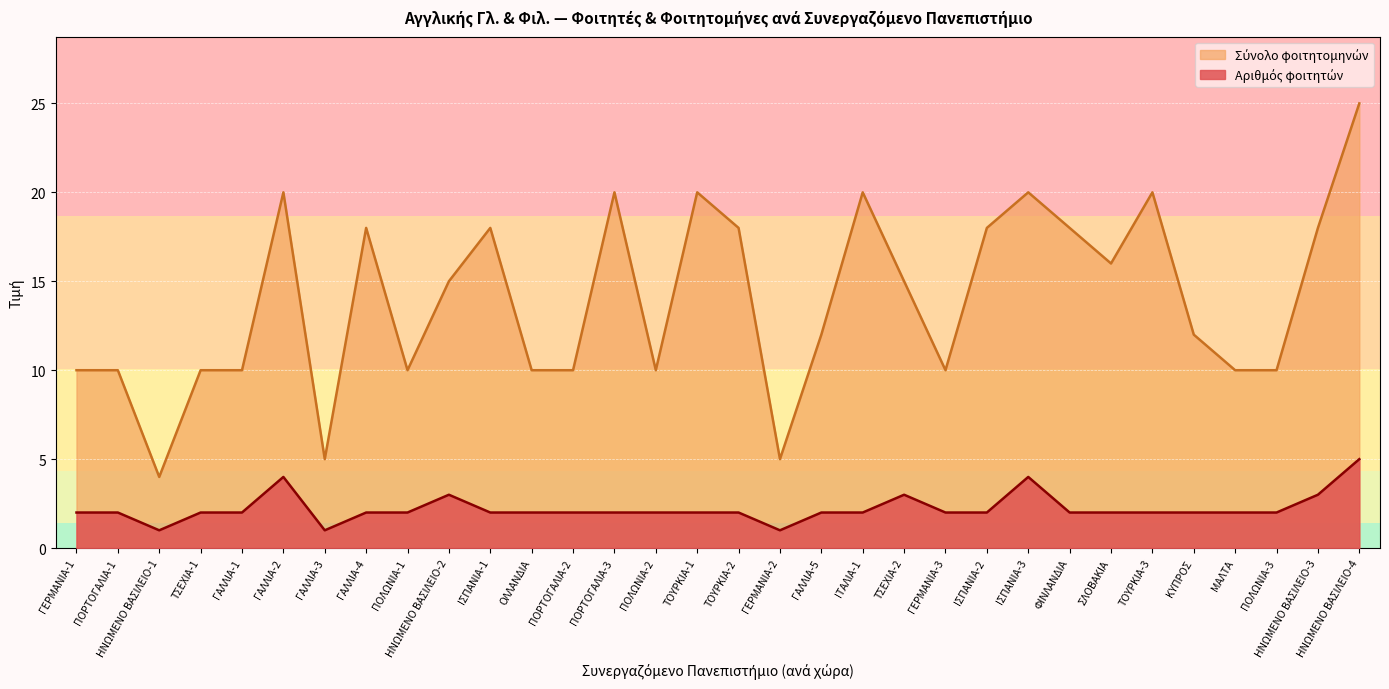

What is the difference between the highest and lowest values at ΓΑΛΛΙΑ-1?

8